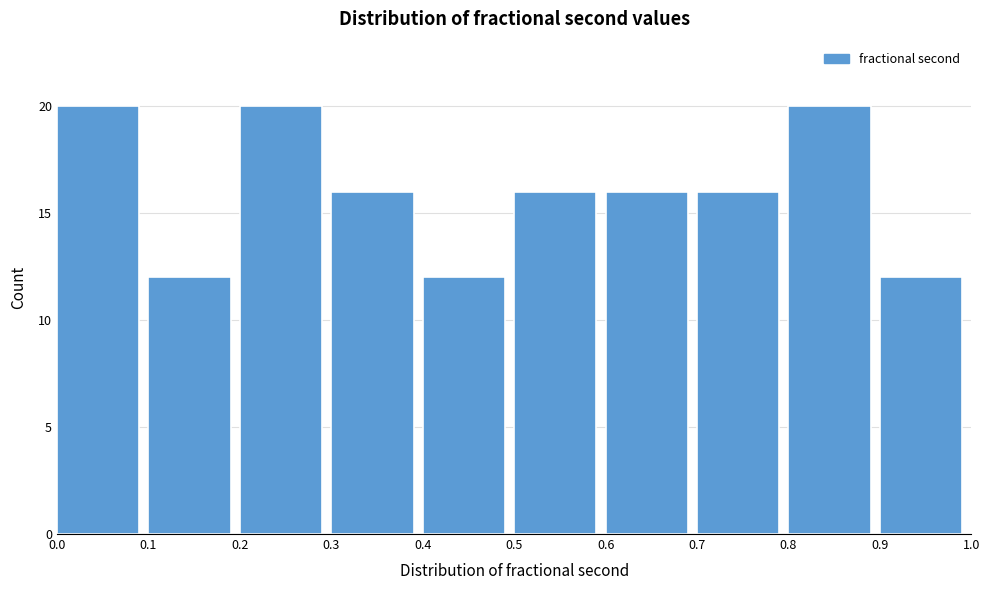

How tall is the bar that spans 0.0 to 0.1 on the x-axis? The values are not printed on the chart, so give them approximately, as read against the axis.

20